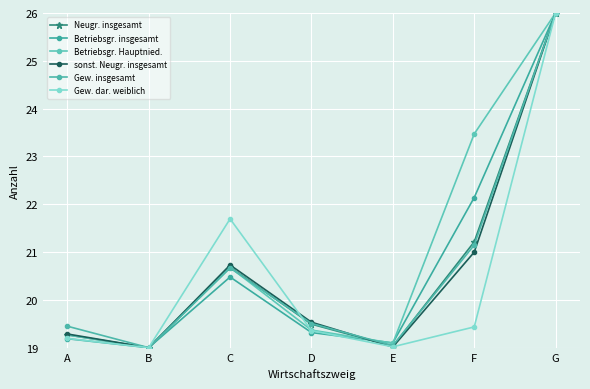

Rank the series at C from highest to lowest value.

Gew. dar. weiblich, sonst. Neugr. insgesamt, Neugr. insgesamt, Betriebsgr. Hauptnied., Gew. insgesamt, Betriebsgr. insgesamt